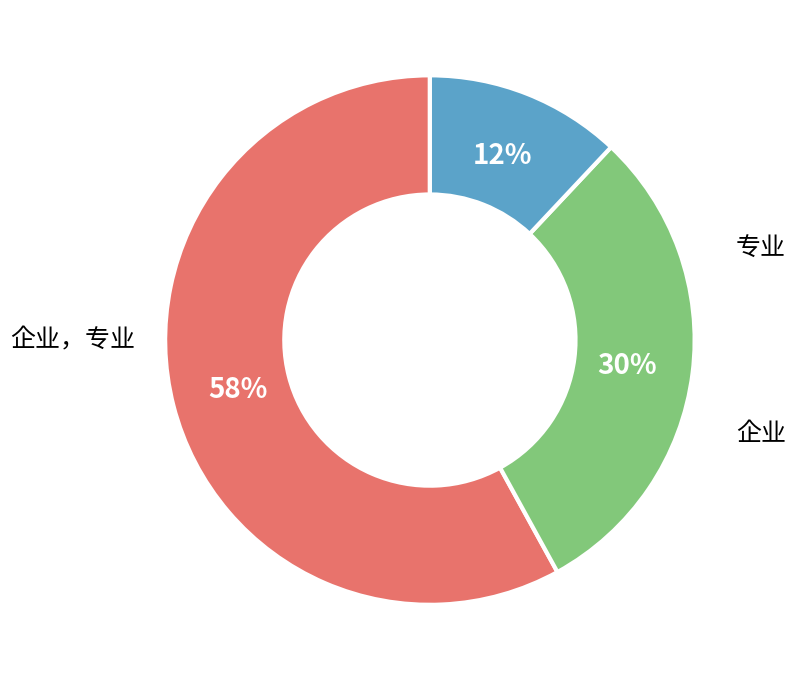

To the nearest percent, what is the combined percentage of 企业，专业 and 企业?

42%